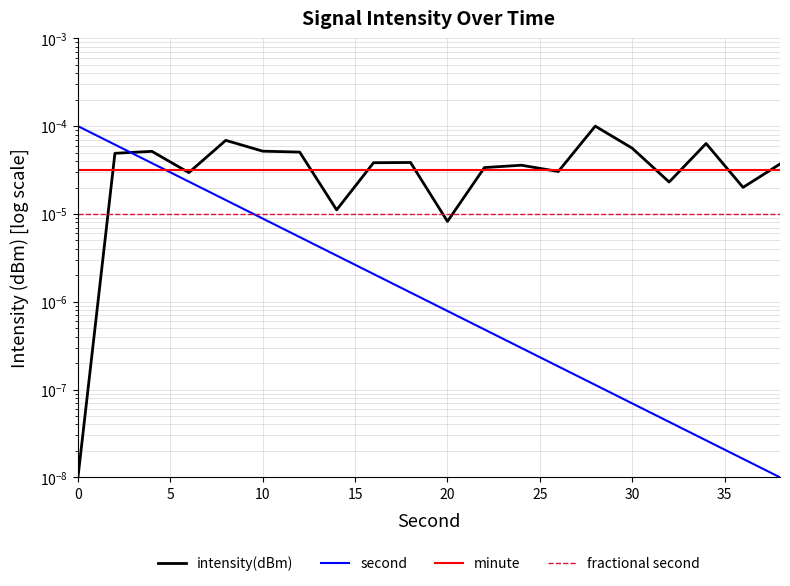

How many interior local valleys does the intensity(dBm) series have?

6